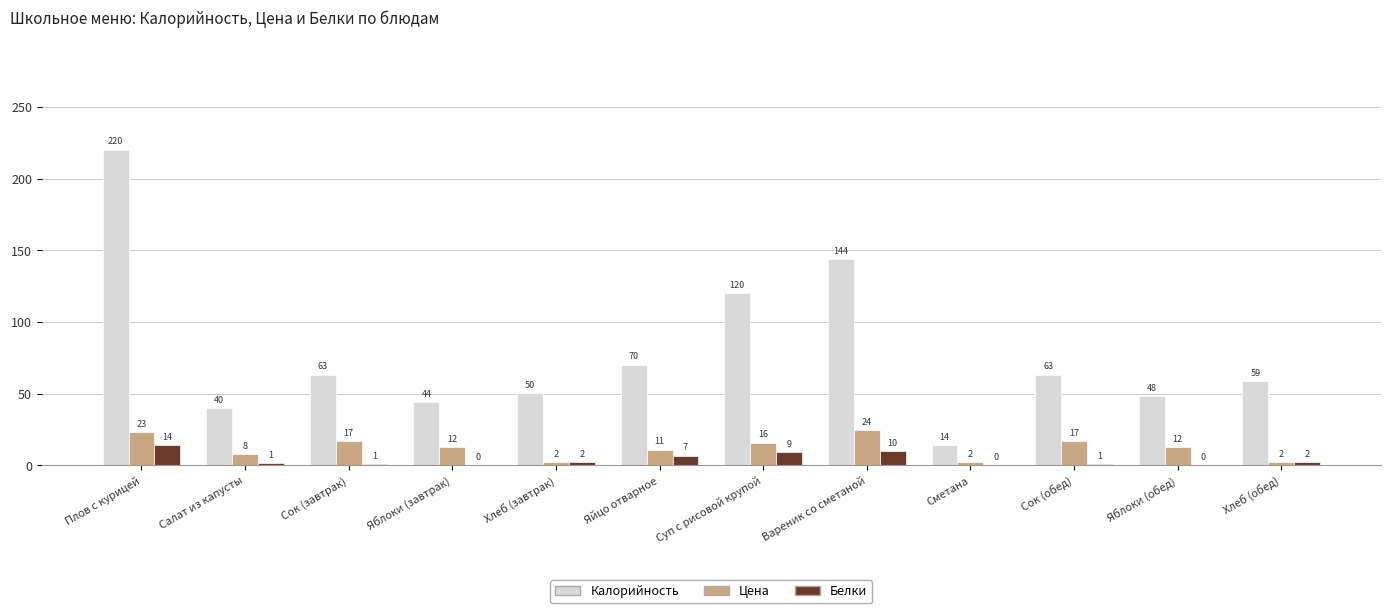

Are the bars grouped side by side (vs. stacked)?

Yes